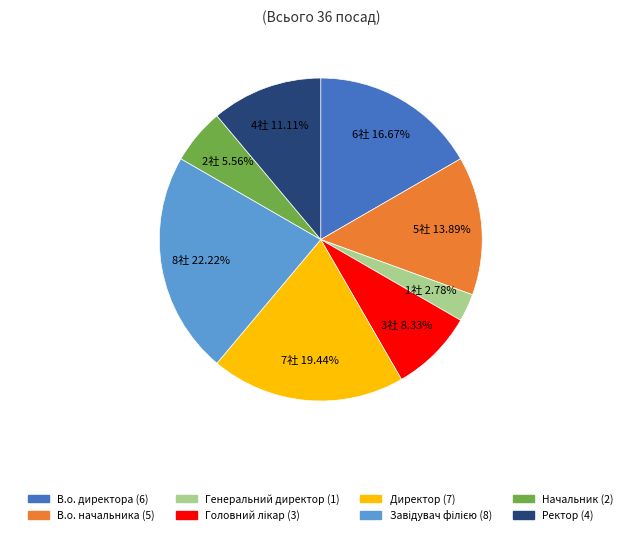

True or false: Ректор accounts for 11% of the total.

True